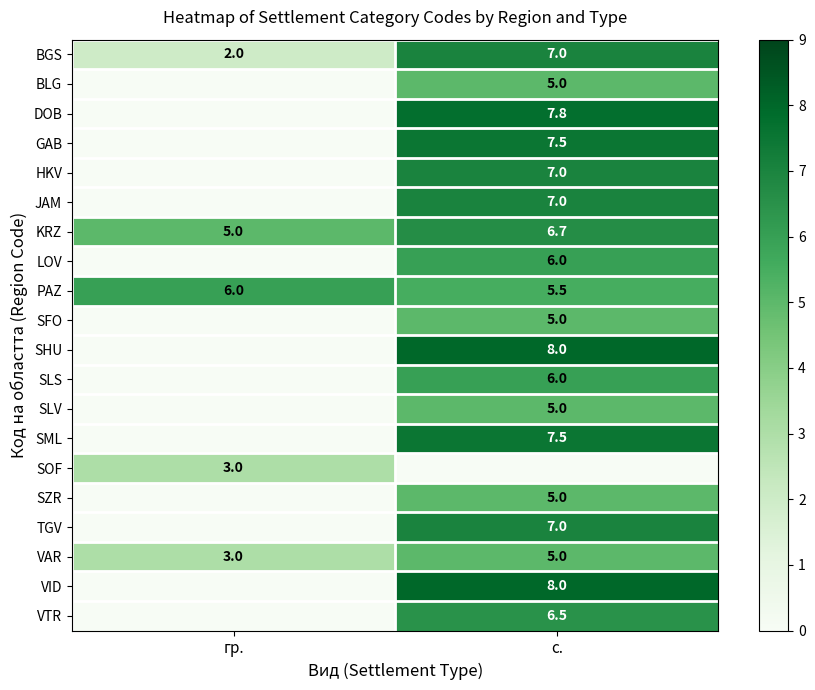

Which has a higher value, гр. or с.?

с.